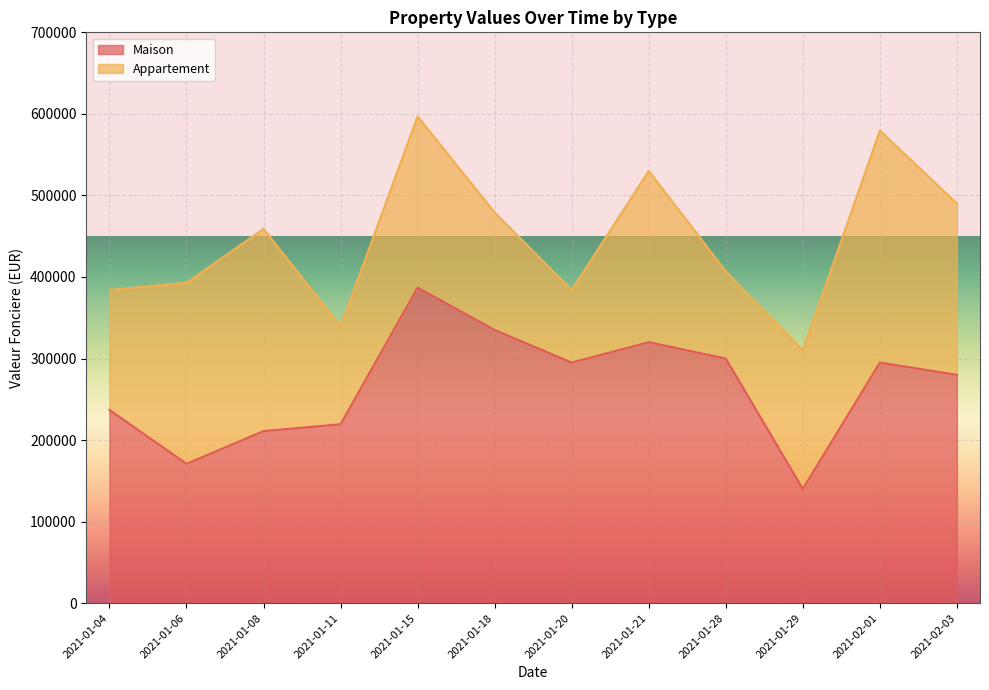

Which has a higher value, 2021-01-18 or 2021-01-06?

2021-01-18